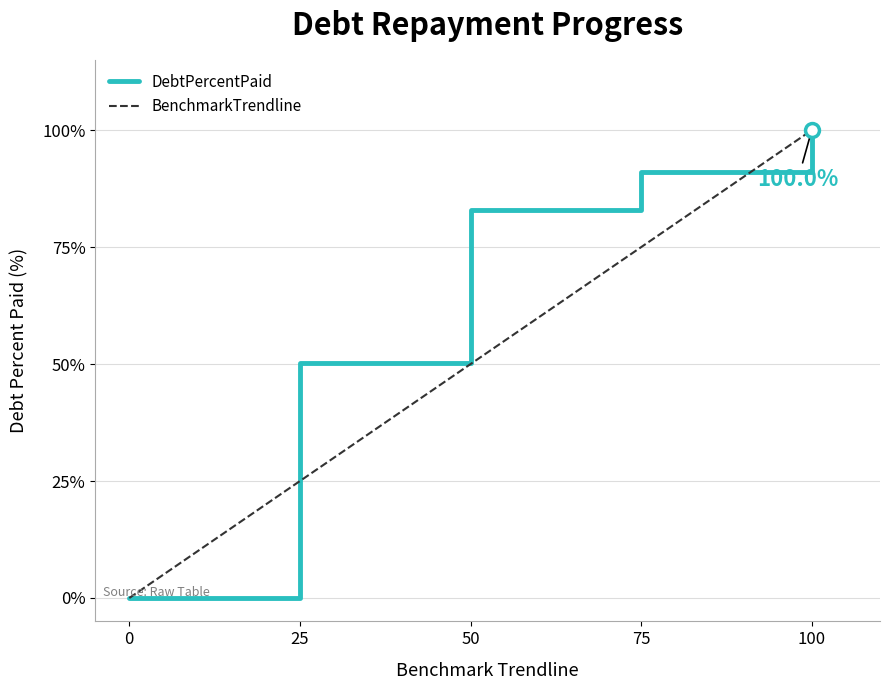

Reading left to right, what are all the values shown in this chart?

DebtPercentPaid: 0.0	50.2	82.9	91.0	100.0
BenchmarkTrendline: 0.0	25.0	50.0	75.0	100.0